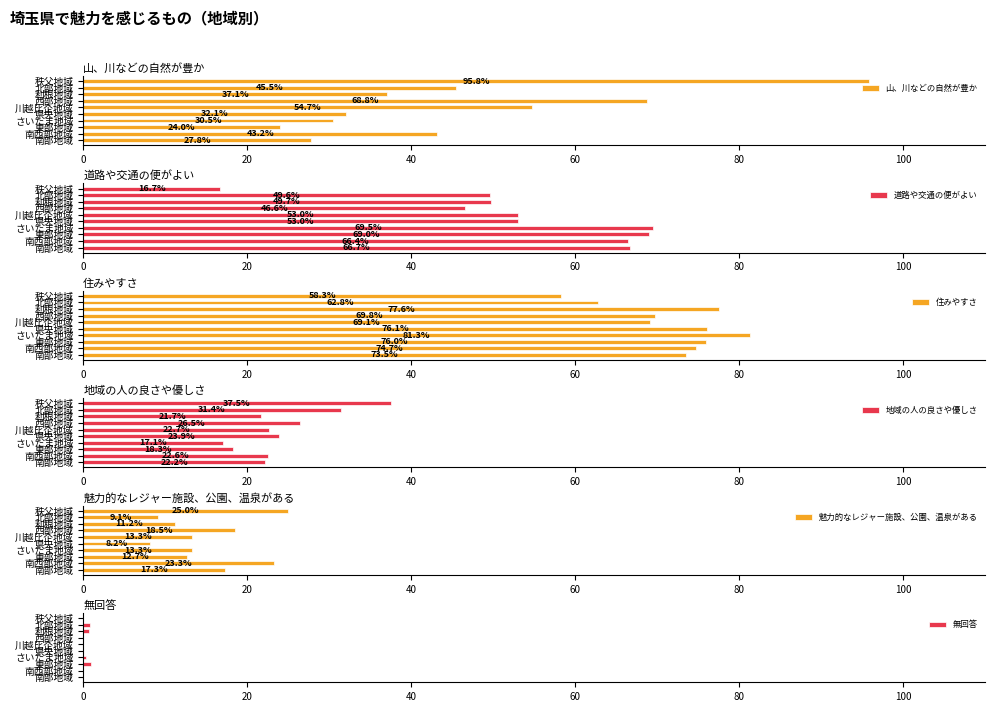

What is the difference between the second highest and minimum values in the 山、川などの自然が豊か series?

44.8